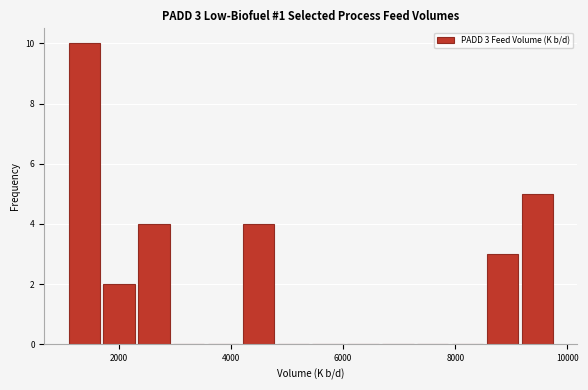

Read against the x-axis, roughly where is the centre of the tallest bar?

1400